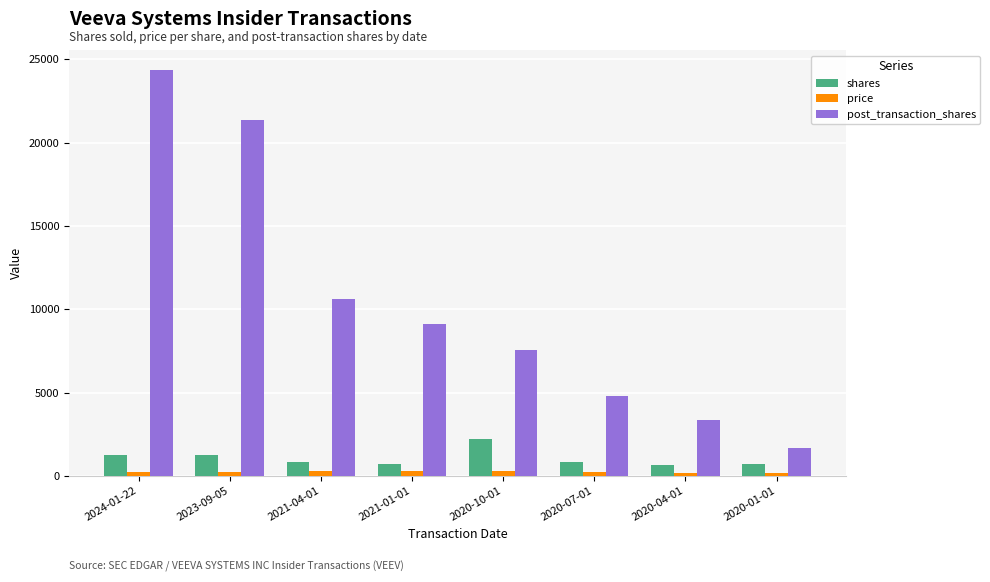

What is the difference between the maximum and minimum values in the shares series?

1524.0